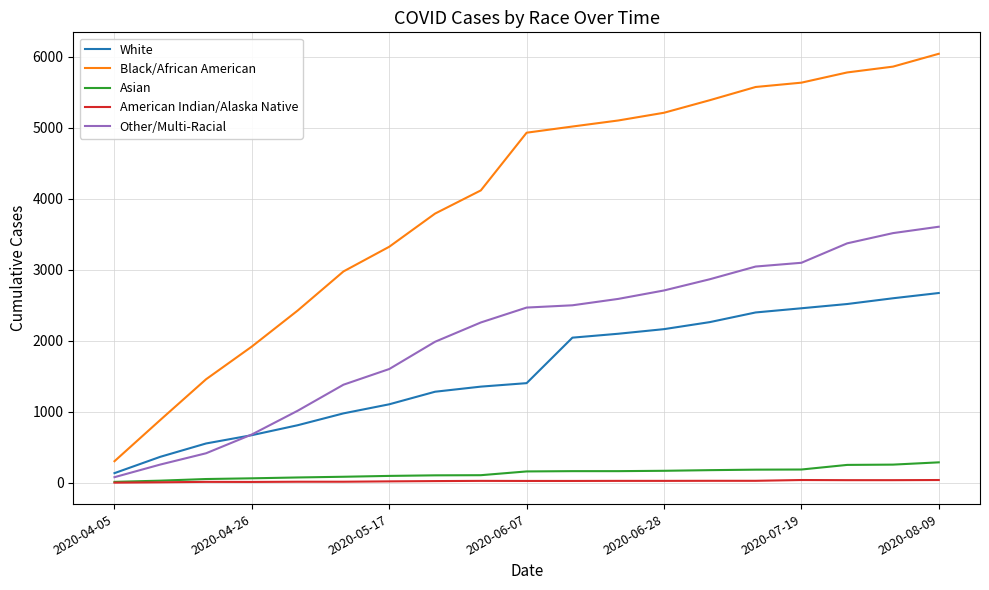

True or false: Black/African American and Other/Multi-Racial cross at least once.

False